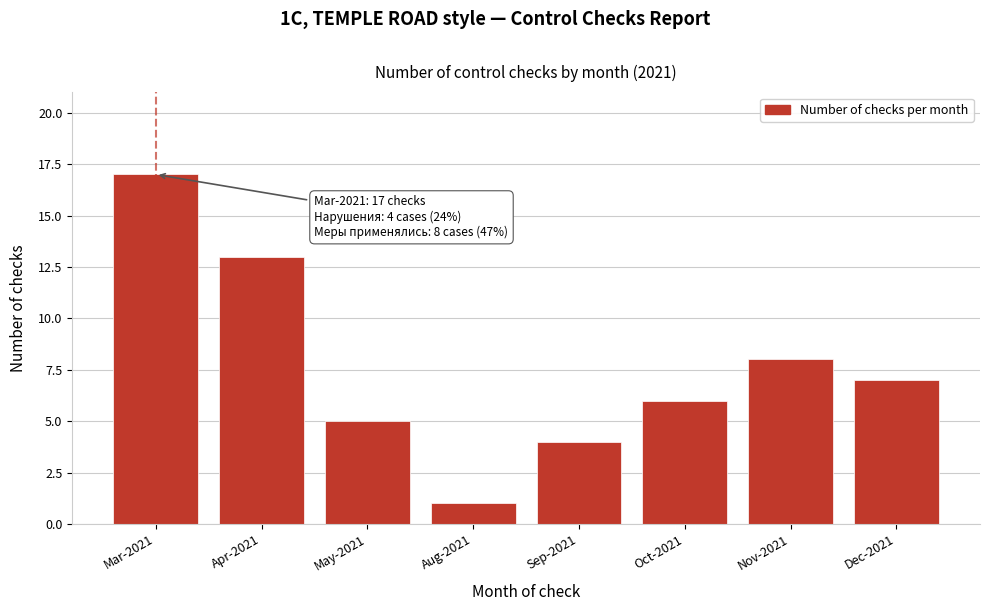

Reading right to left, what are all the values shown in this chart?

7	8	6	4	1	5	13	17